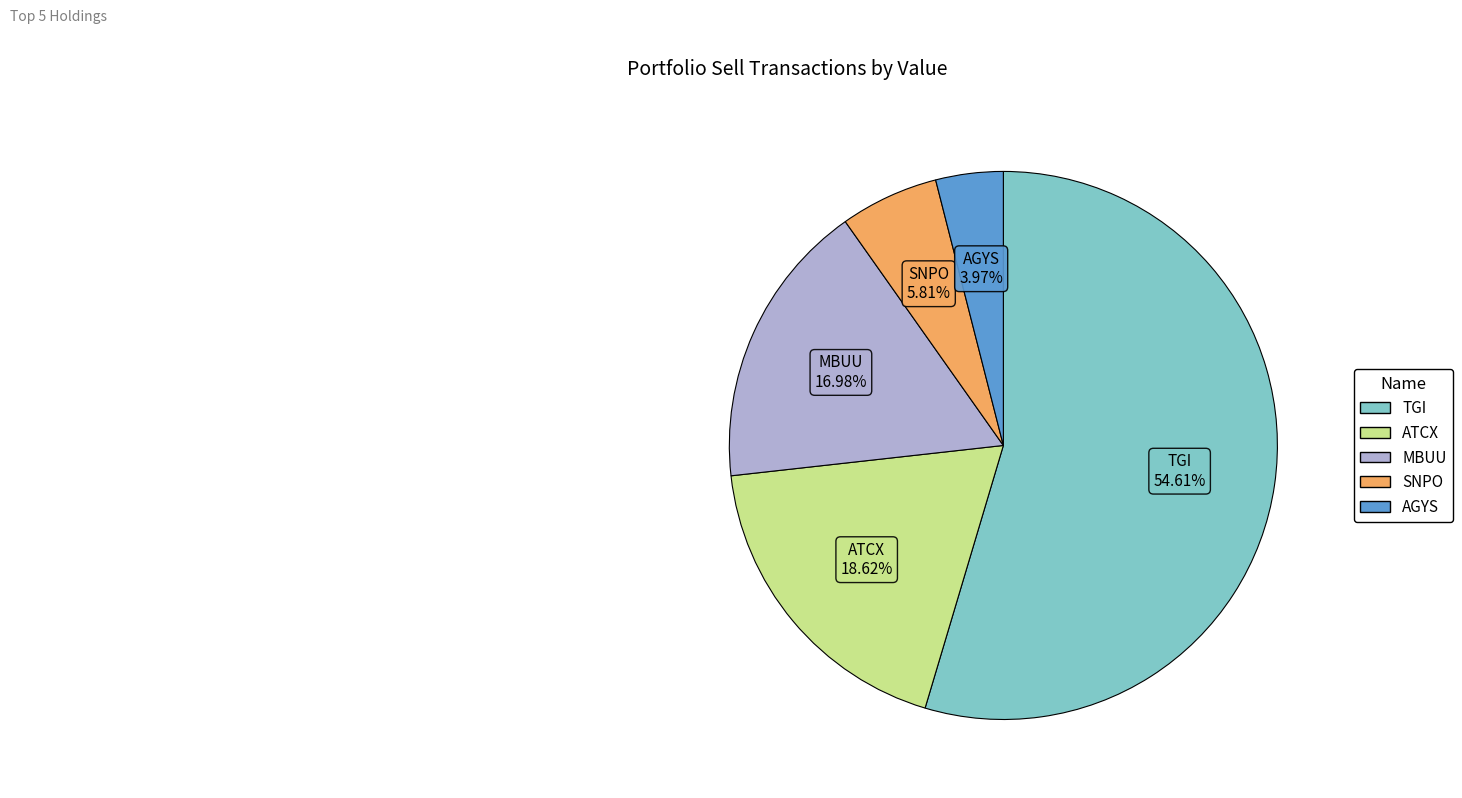

What is the total percentage of TGI and SNPO?

60.4%